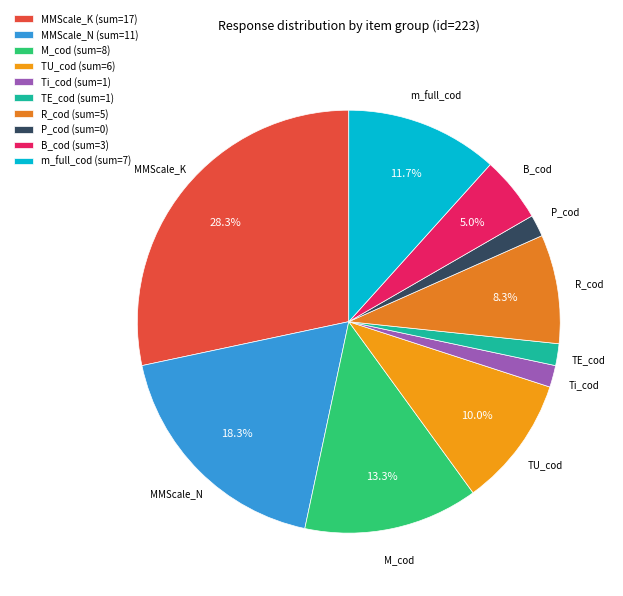

Does any single category account for the majority?

No